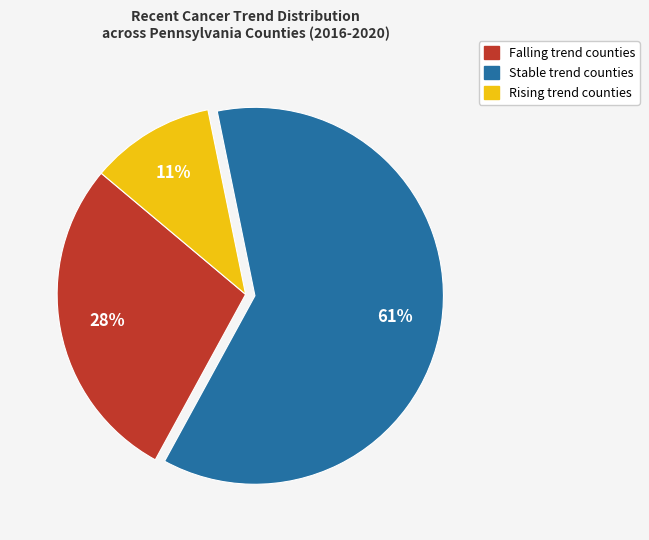

To the nearest percent, what is the difference between the largest and smallest slice percentages?

50%